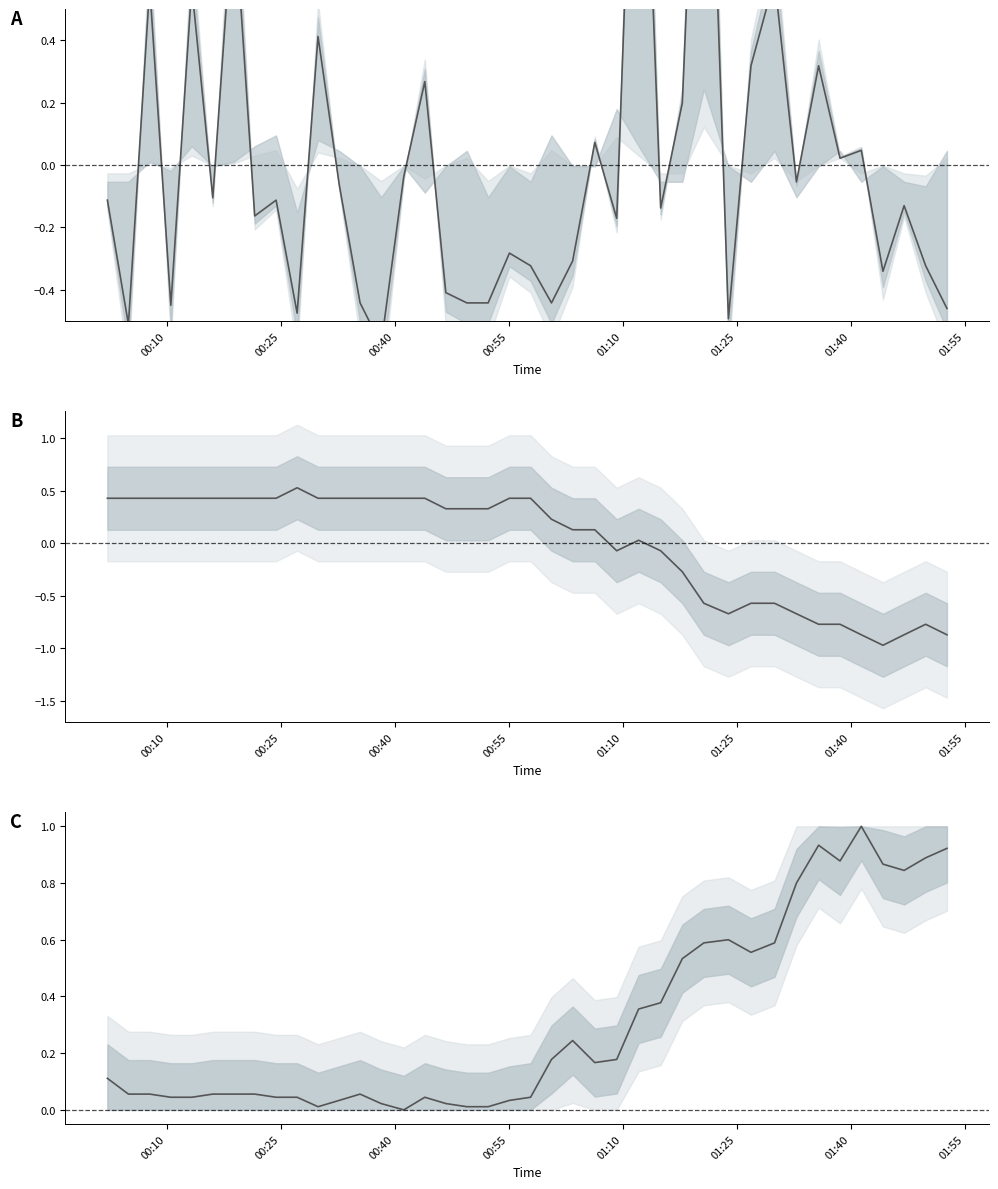

Is the value of SDS_P1 (normalized) at 26 greater than the value of Temp (deviation) at 11?

No